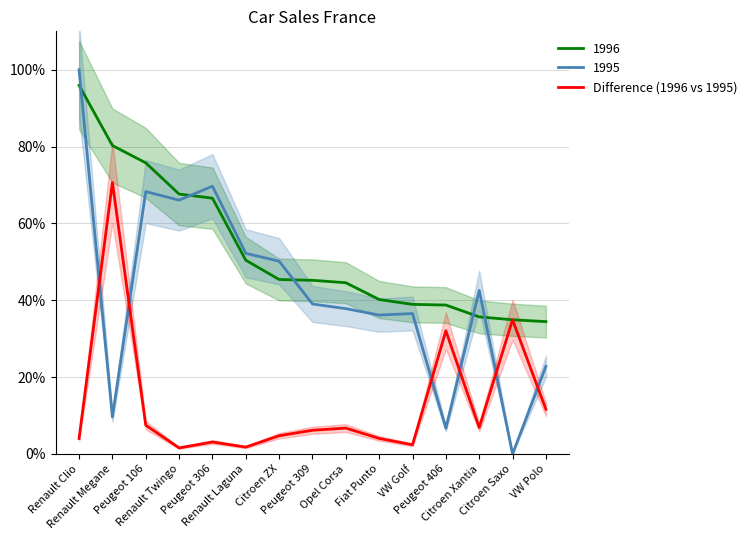

The chart shows a value of 0.6 at Renault Twingo. True or false?

False